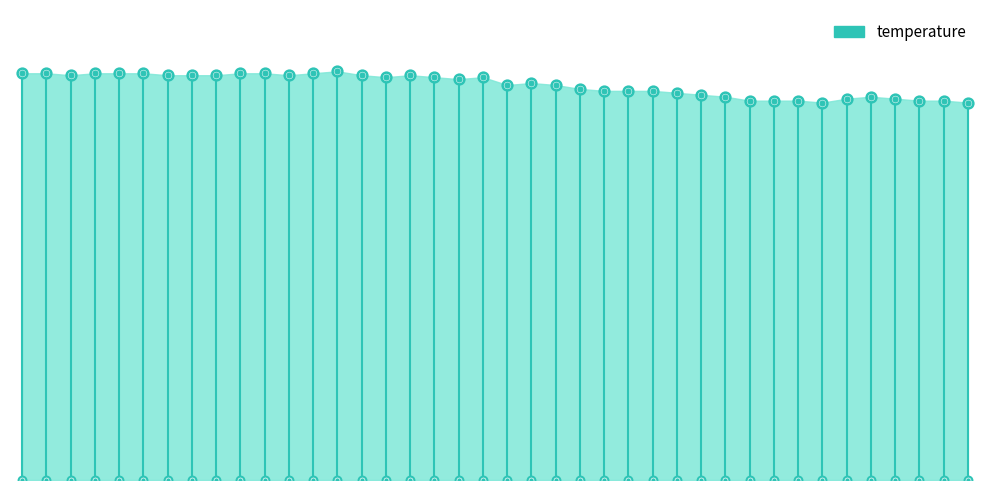

What is the change in value from 00:46 to 01:31?

-0.5